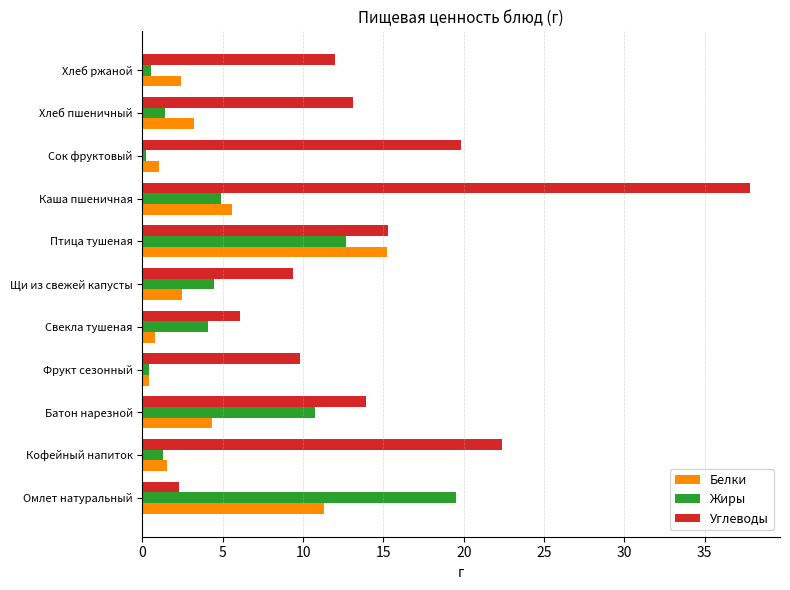

Which series changed the most between Кофейный напиток and Щи из свежей капусты?

Углеводы